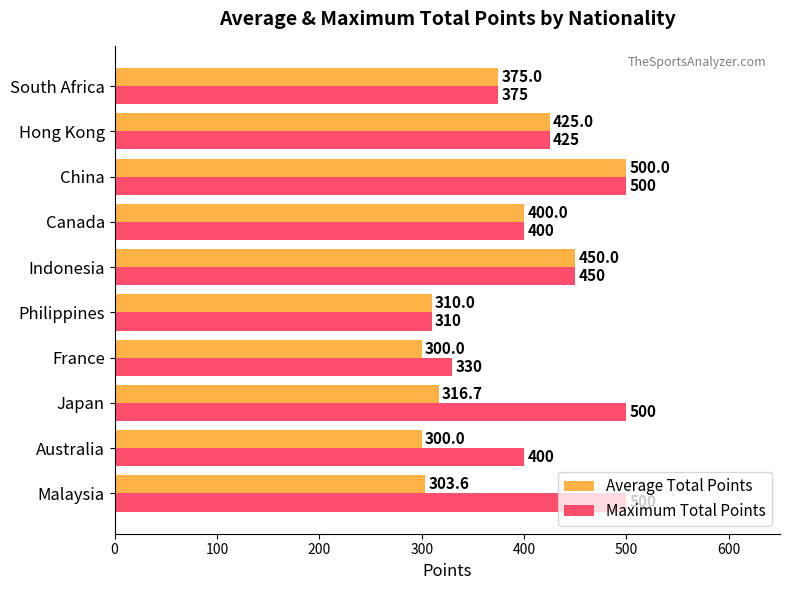

Rank the series at France from lowest to highest value.

Average Total Points, Maximum Total Points